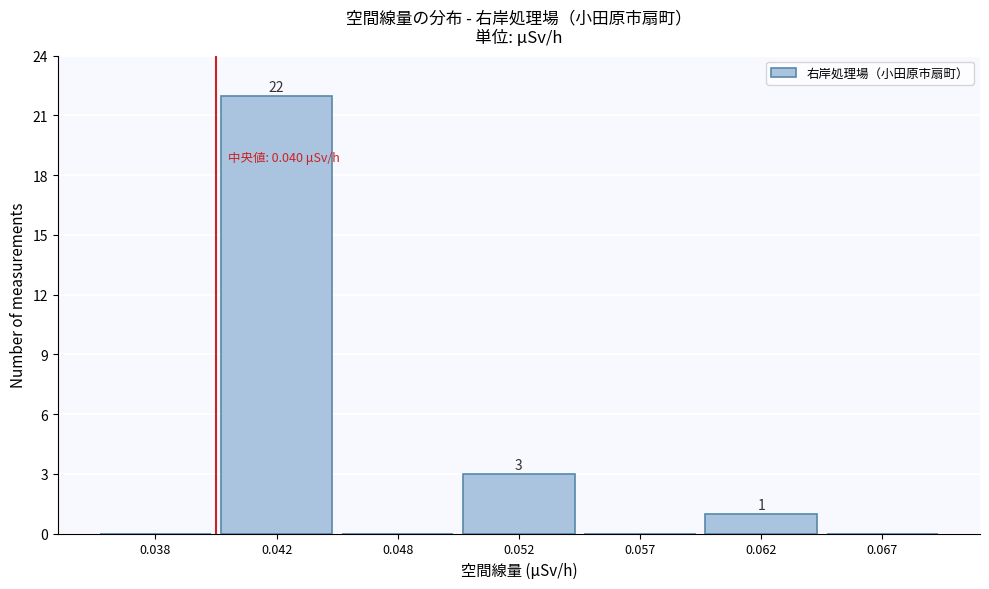

Reading left to right, what are all the values shown in this chart?

0.038=0	0.042=22	0.048=0	0.052=3	0.057=0	0.062=1	0.067=0